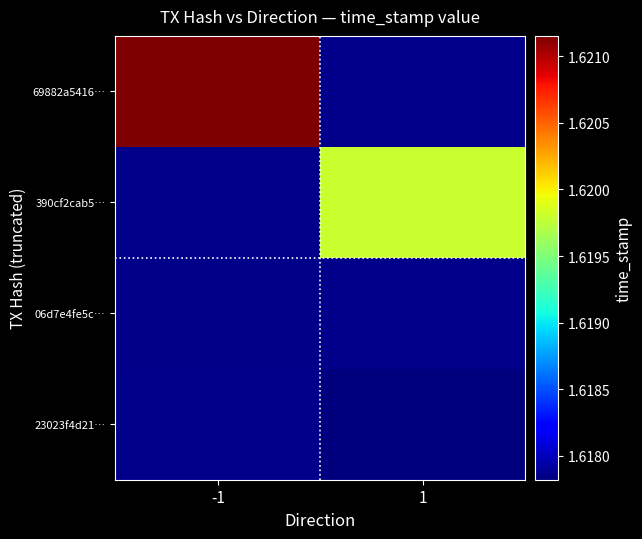

Read the 06d7e4fe5c… value at -1.

1617854616.0